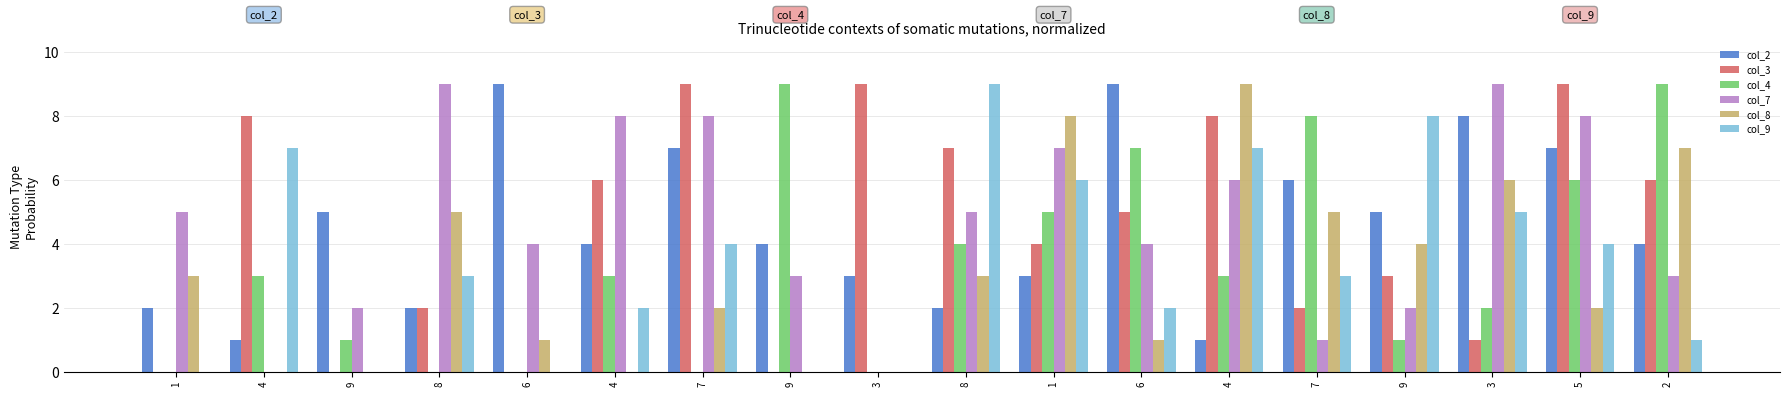

At how many categories does at least one series exceed 2?

18